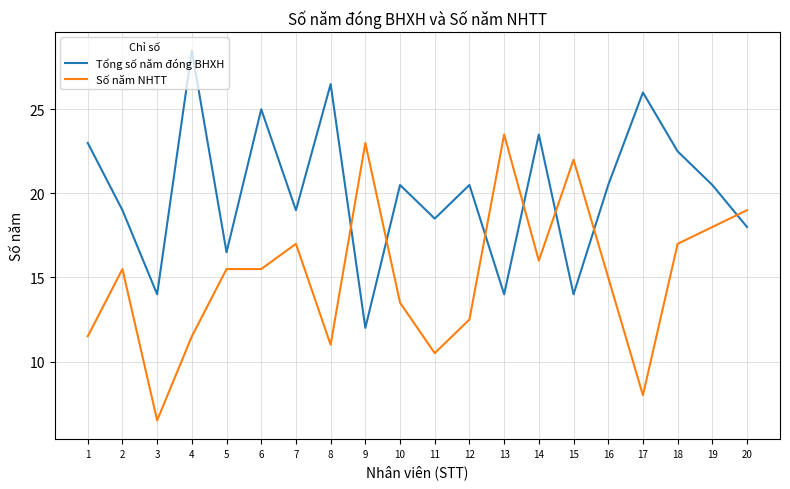

Reading right to left, transcribe all the data shown in this chart.

Tổng số năm đóng BHXH: 20=18.0	19=20.5	18=22.5	17=26.0	16=20.5	15=14.0	14=23.5	13=14.0	12=20.5	11=18.5	10=20.5	9=12.0	8=26.5	7=19.0	6=25.0	5=16.5	4=28.5	3=14.0	2=19.0	1=23.0
Số năm NHTT: 20=19.0	19=18.0	18=17.0	17=8.0	16=15.0	15=22.0	14=16.0	13=23.5	12=12.5	11=10.5	10=13.5	9=23.0	8=11.0	7=17.0	6=15.5	5=15.5	4=11.5	3=6.5	2=15.5	1=11.5